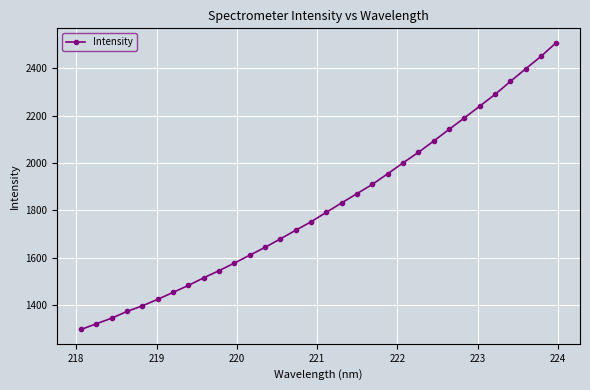

How many series are shown in this chart?

1